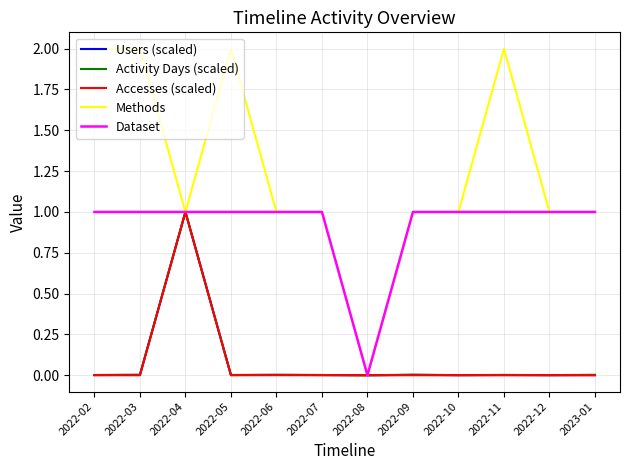

What is the maximum value for Users (scaled)?

1.0